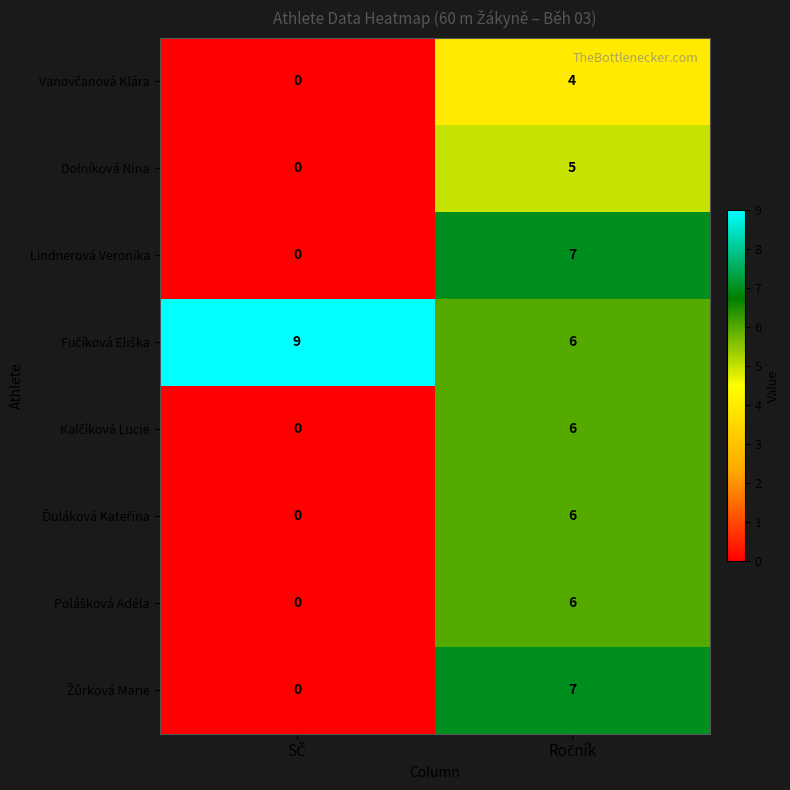

Count the number of data series in this chart.

8